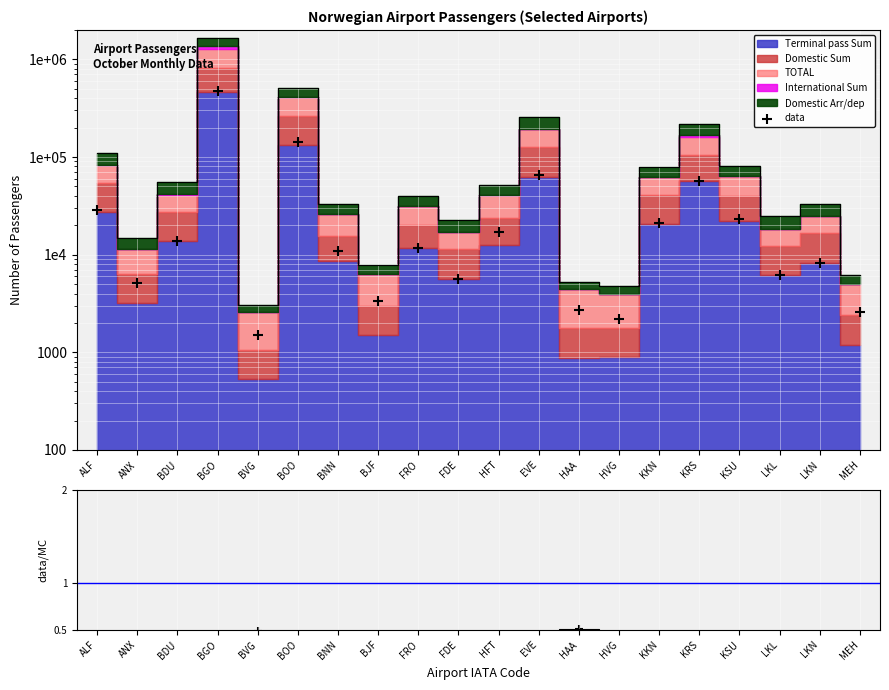

What is the change in value from KKN to KSU?

+2262